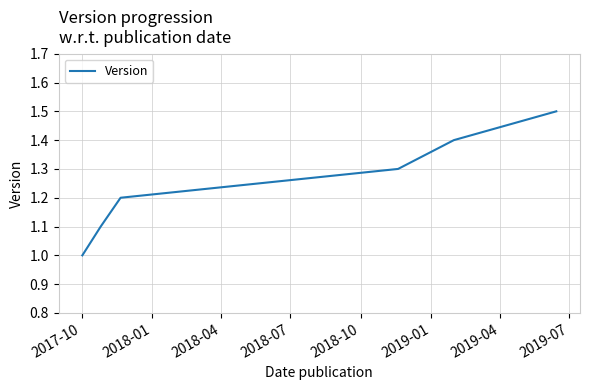

True or false: there are more than 2 points higher than both neighbors.

False